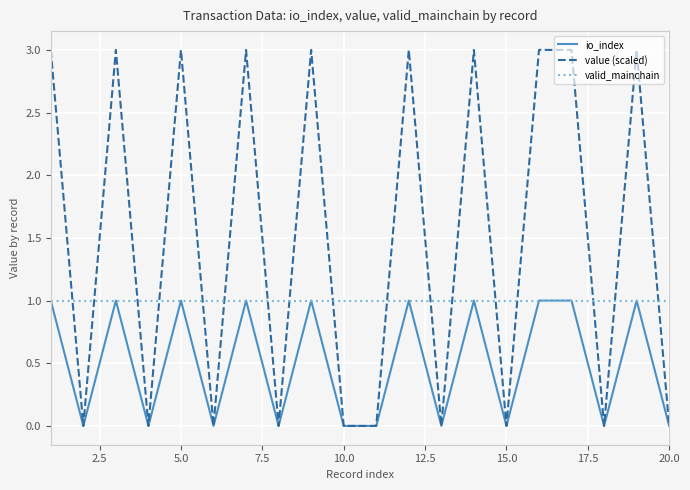

Which series ends up on top after the final intersection of valid_mainchain and value (scaled)?

valid_mainchain